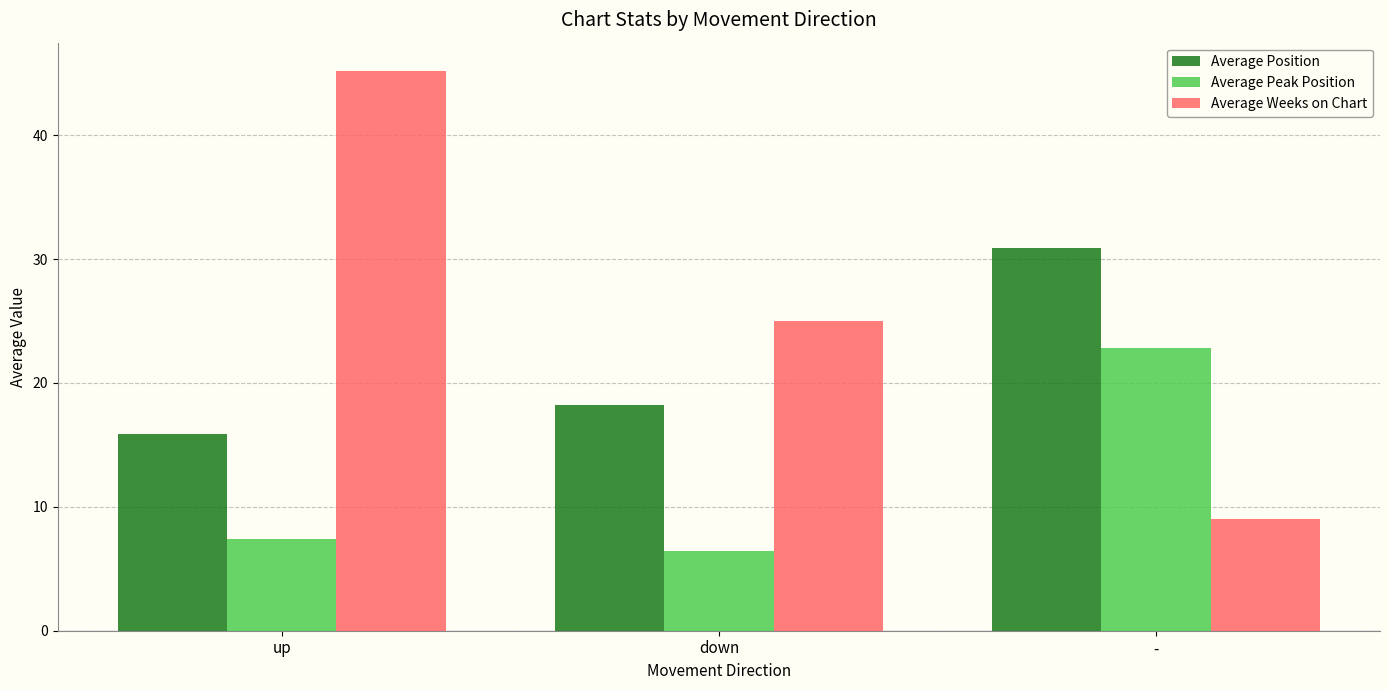

What is the greatest value displayed?

45.2